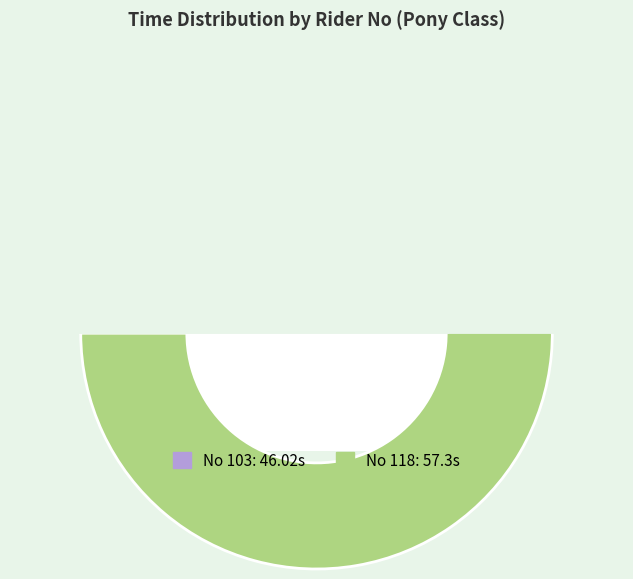

What is the change in value from 103 to 118?

+11.3